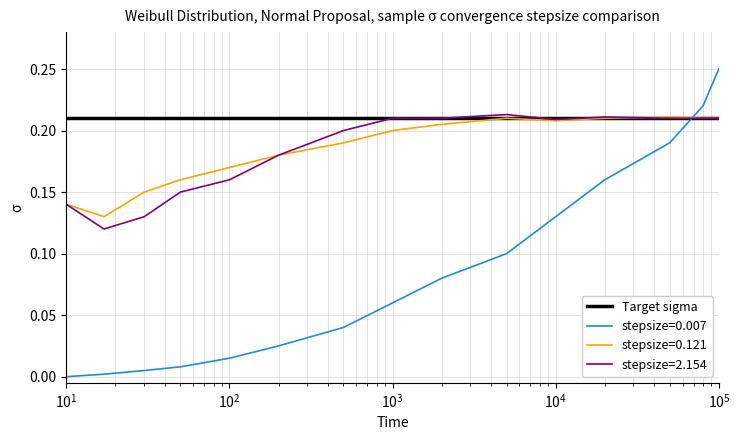

True or false: stepsize=2.154 and stepsize=0.007 intersect in this chart.

True